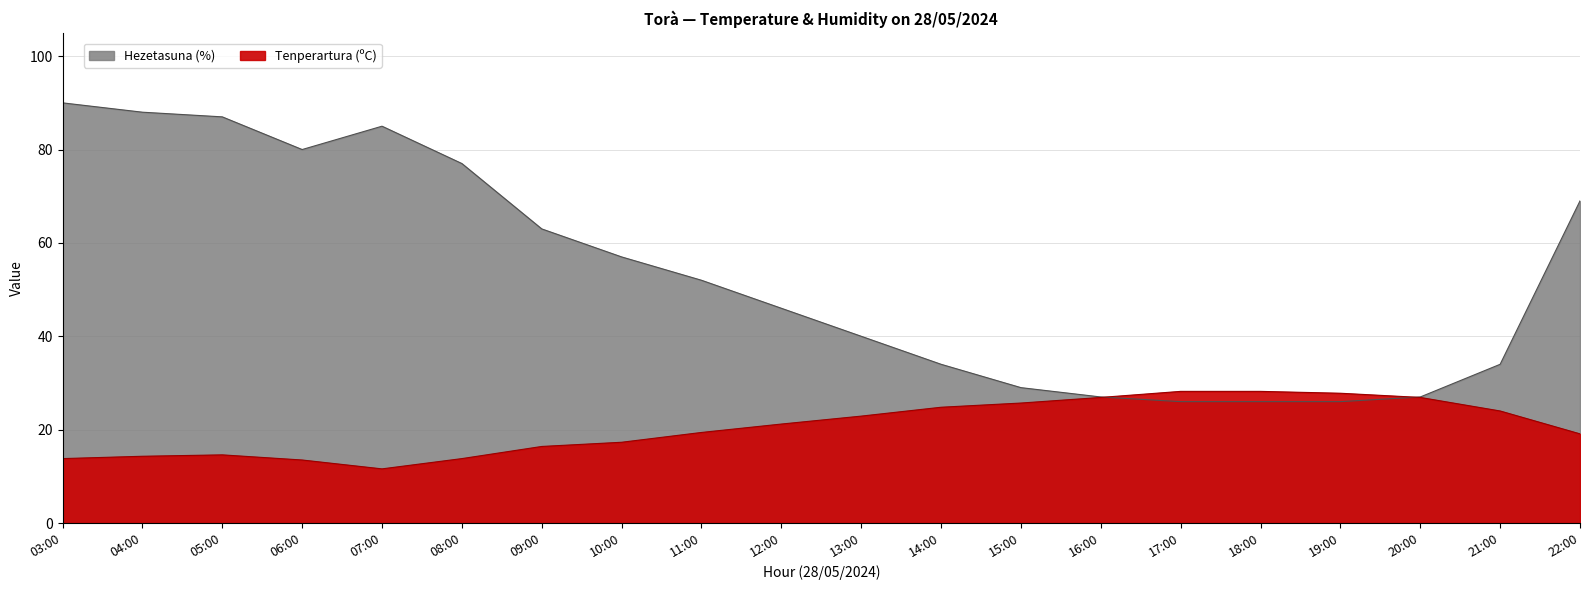

What are all the series names shown in the legend?

Tenperartura (ºC), Hezetasuna (%)